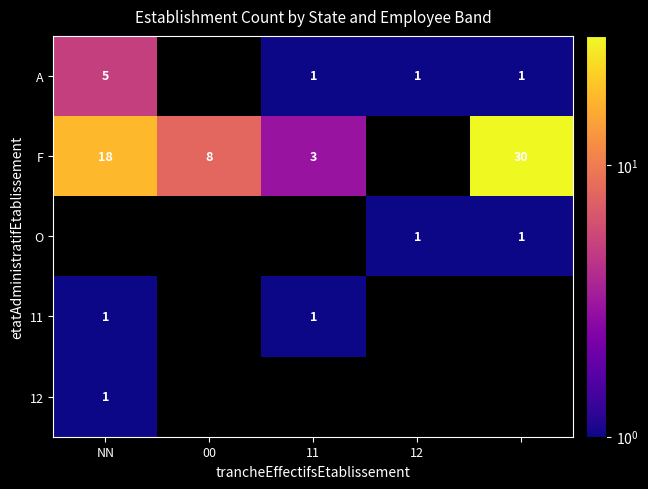

Is the value of 11 at 11 greater than the value of F at 00?

No